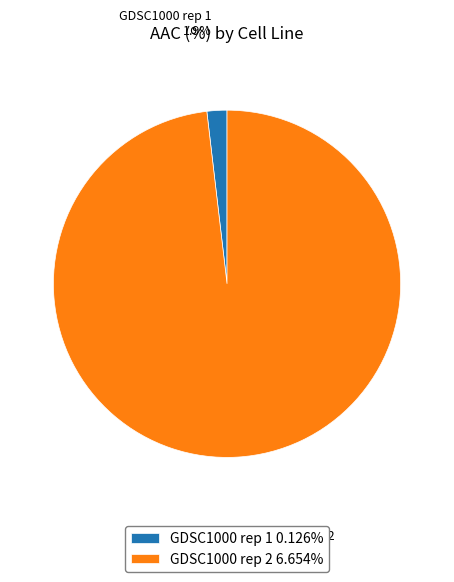

Is there a majority slice in this chart?

Yes